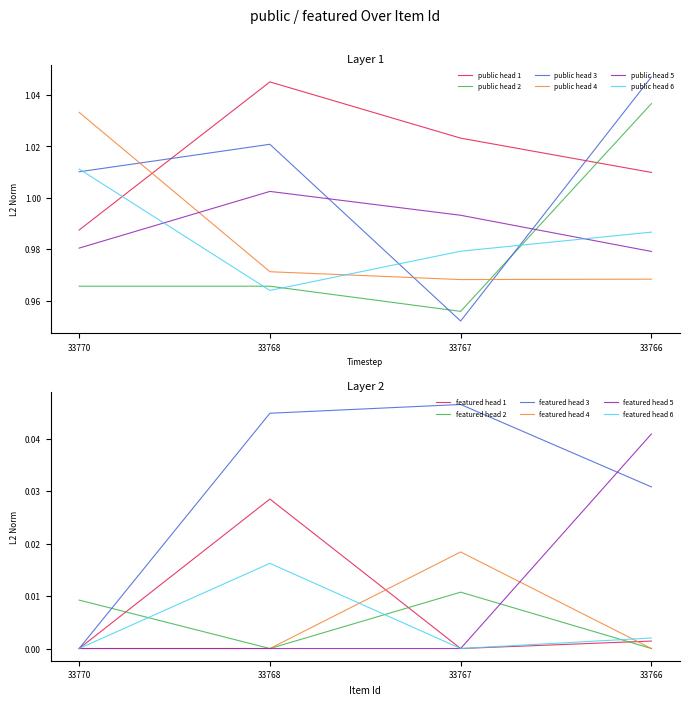

The public series shows 1 at 33768. True or false?

True